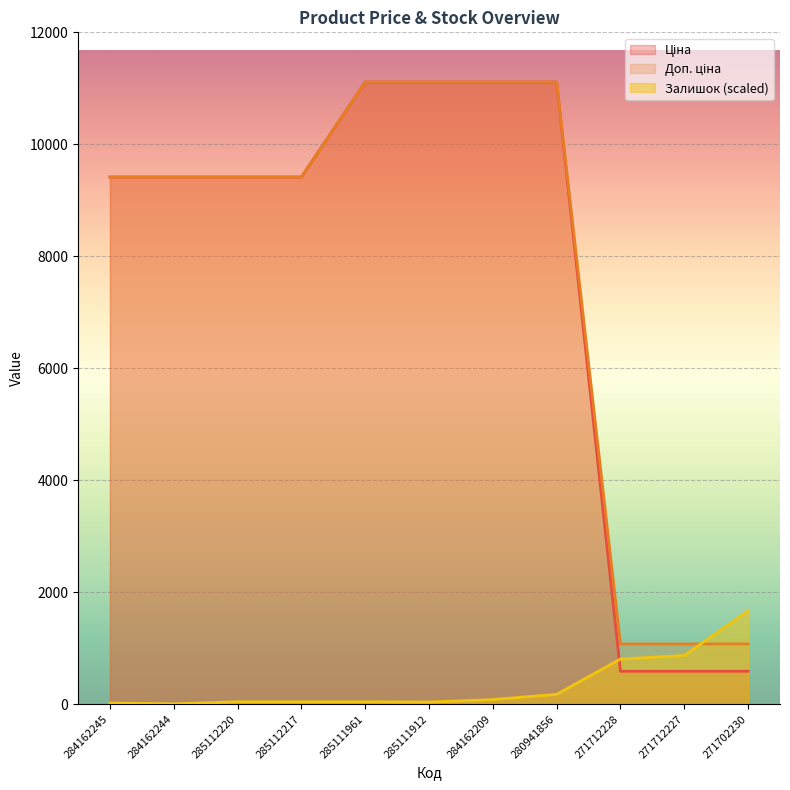

How many lines are shown in the chart?

3